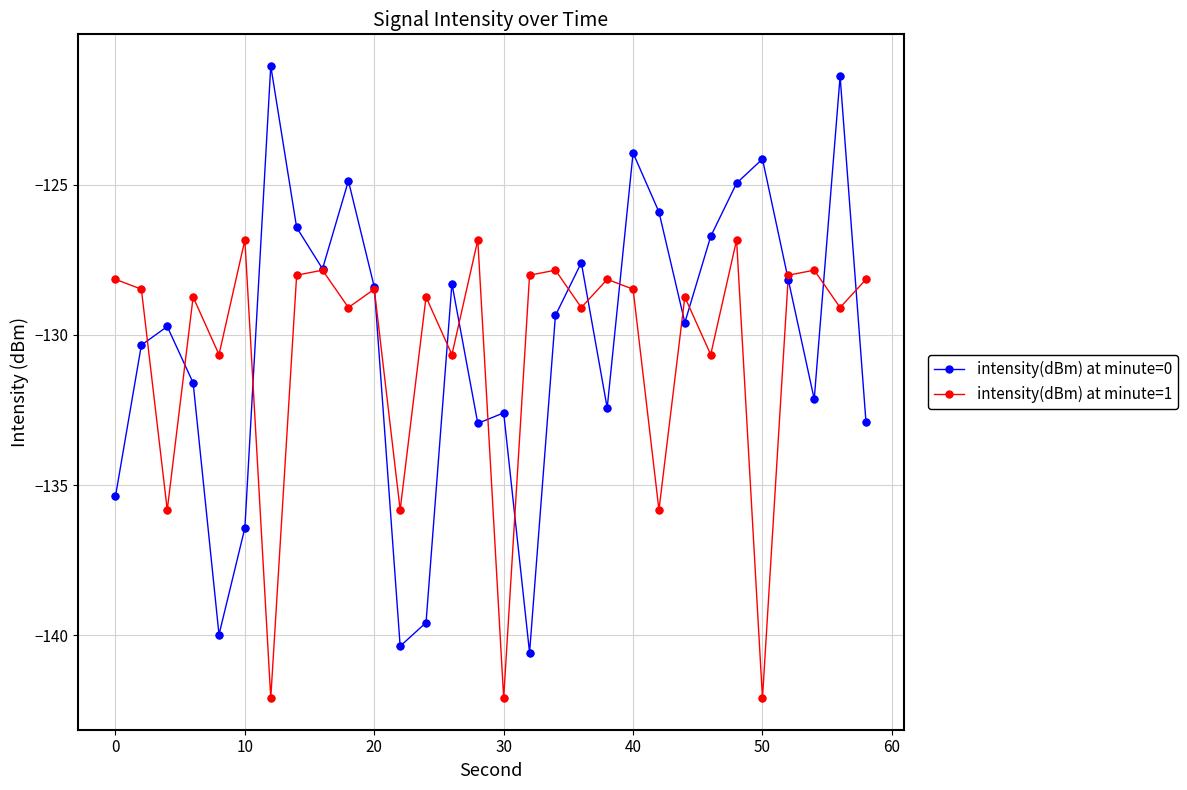

What is the maximum value for intensity(dBm) at minute=0?

-121.1